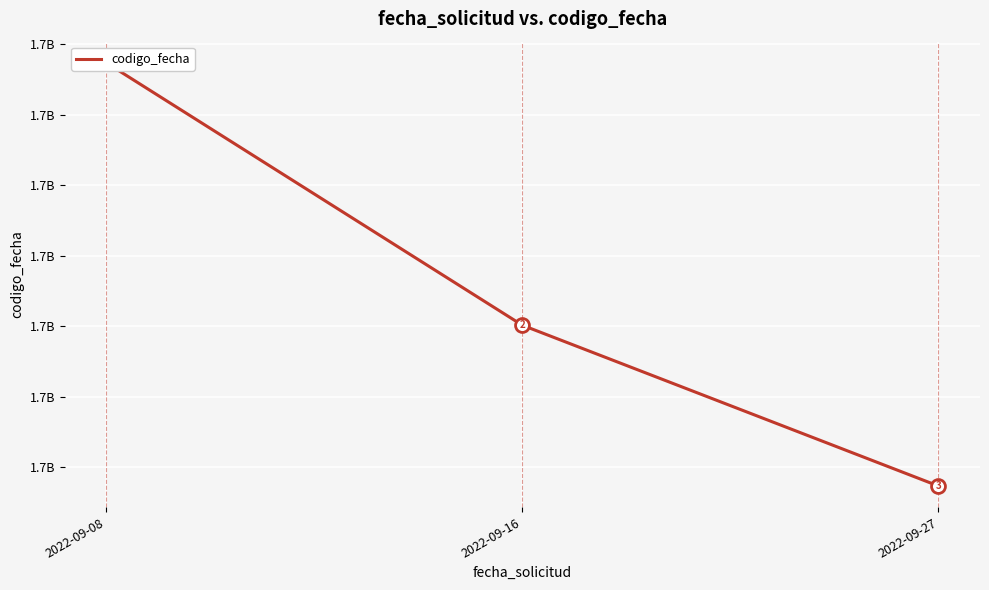

Count the number of values greater than 1663603290.

1